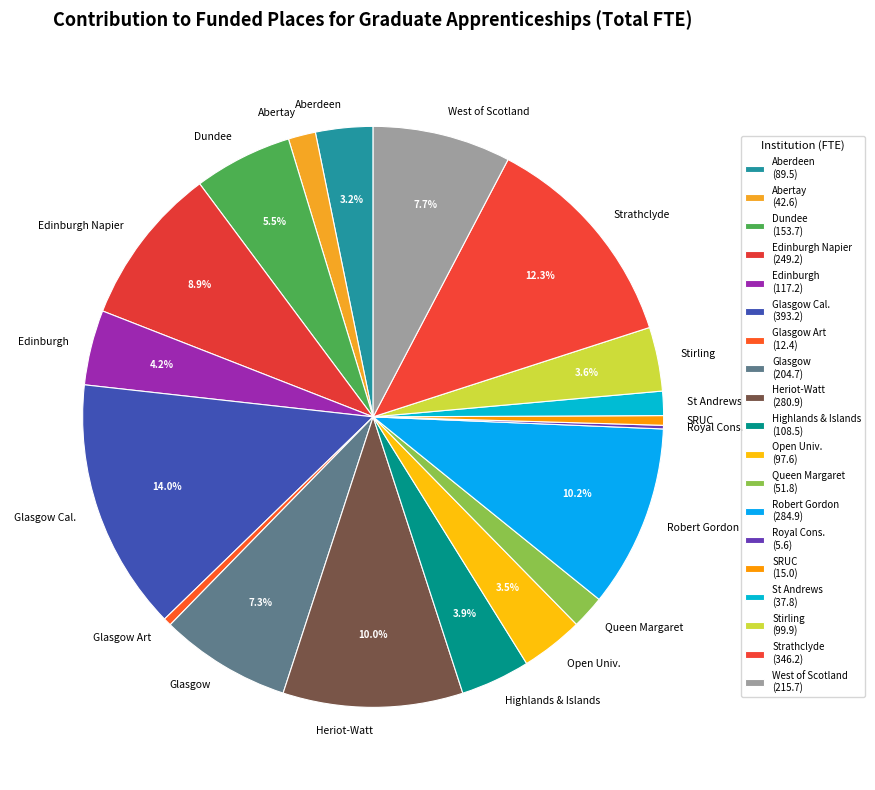

Does any single category account for the majority?

No